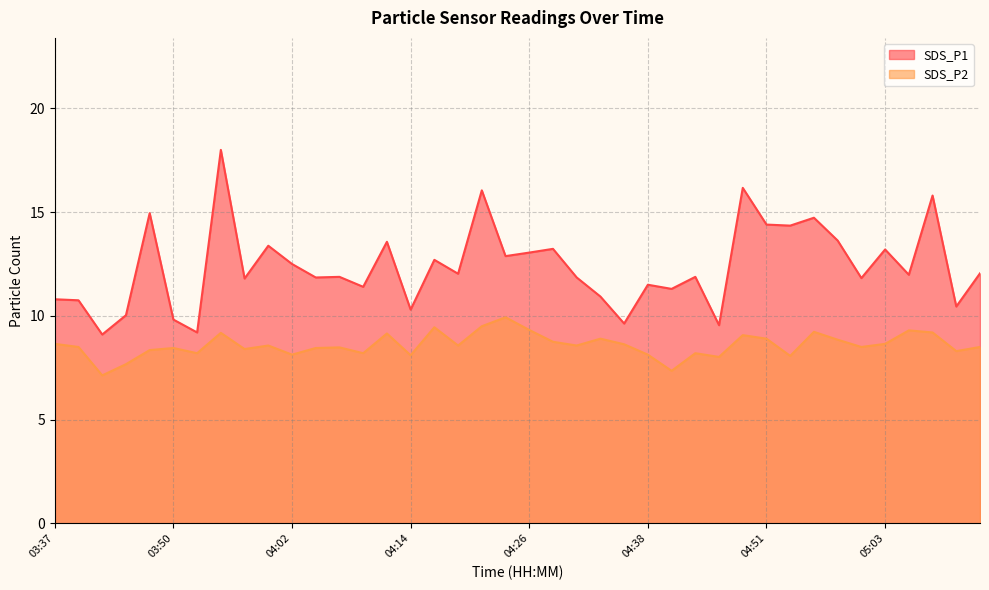

Between 03:40 and 03:47, which is larger?

03:47